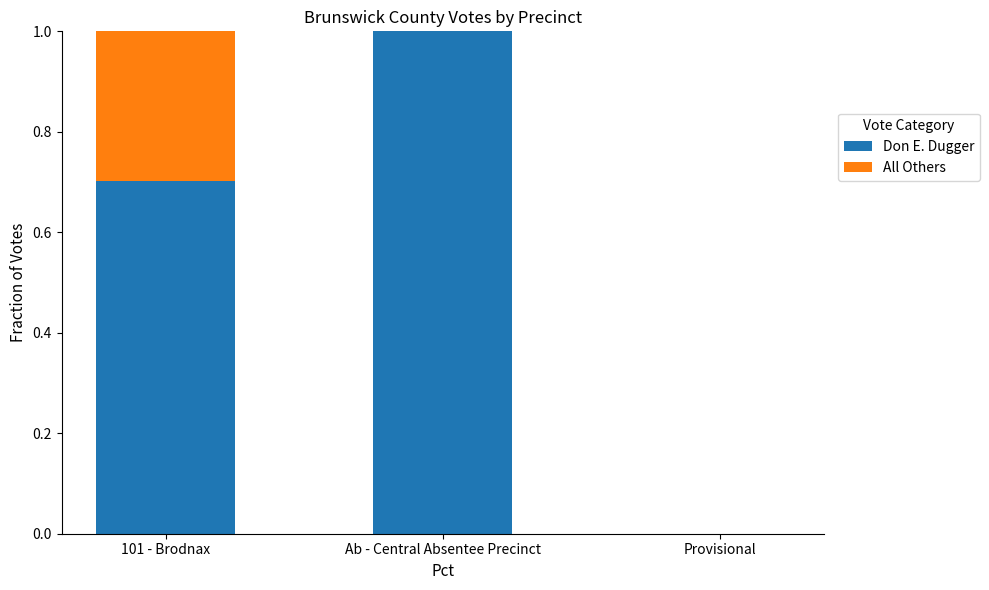

What is the total value across all series at Ab - Central Absentee Precinct?

1.0